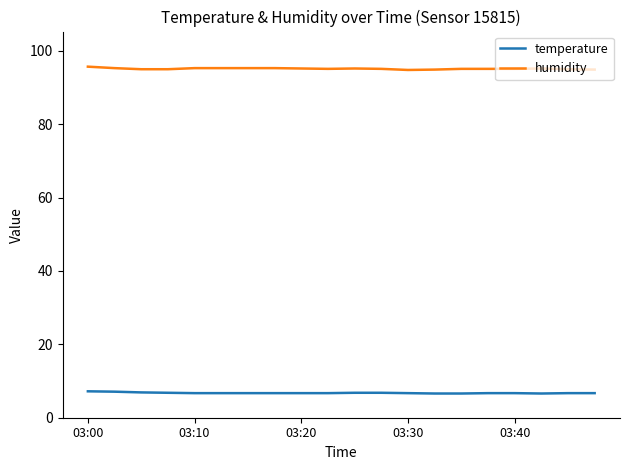

At how many categories does at least one series exceed 35?

20